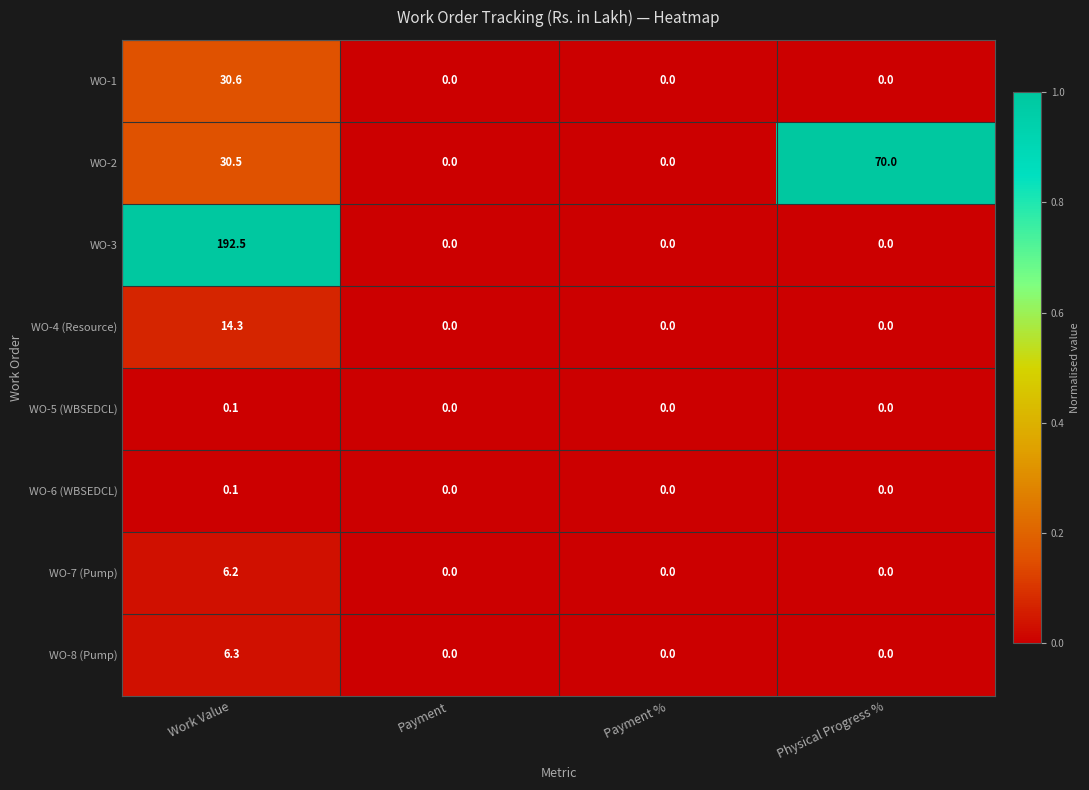

How many categories are shown in the chart?

4